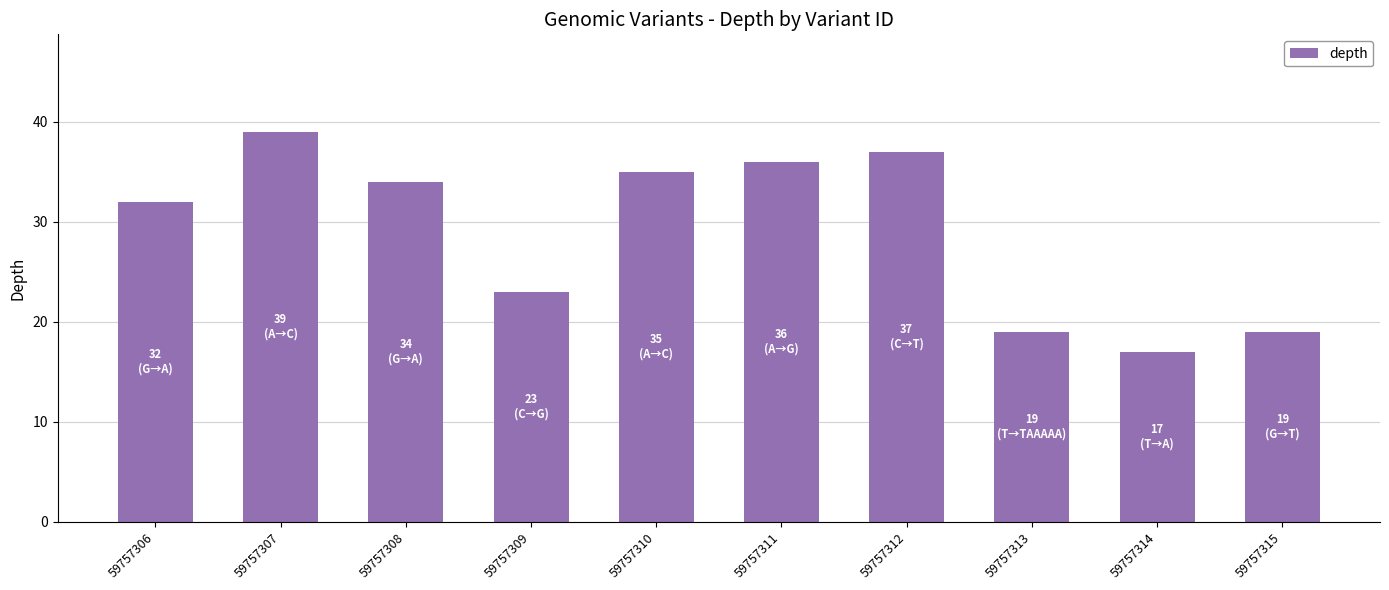

What is the value of the 10th bar from the left?

19